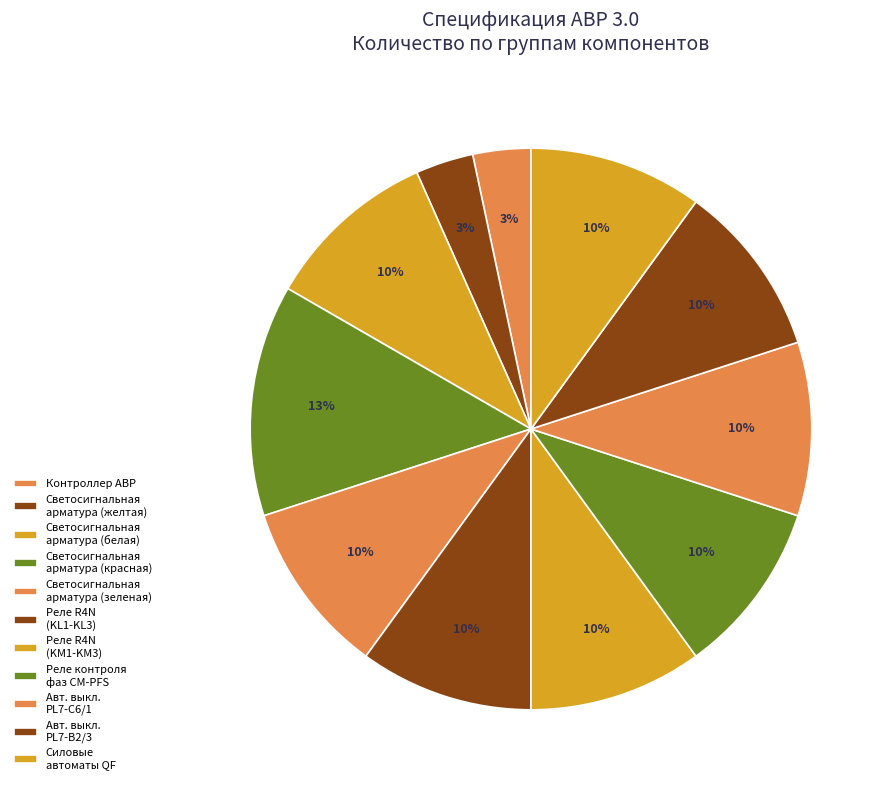

The Реле контроля фаз CM-PFS slice represents 2% of the pie. True or false?

False